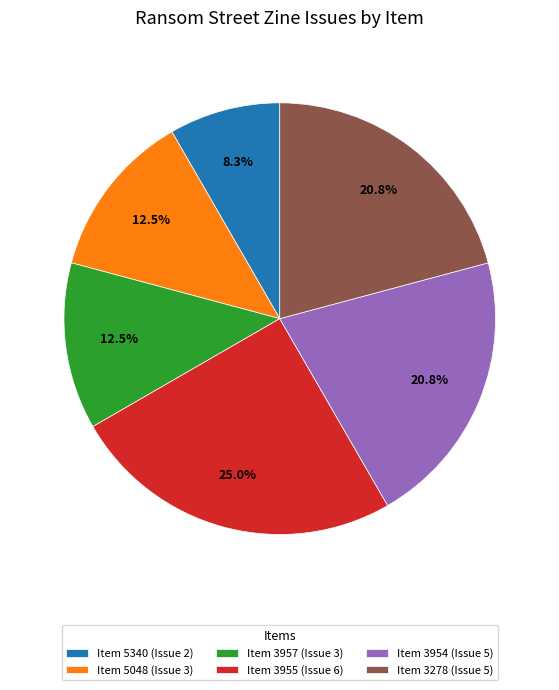

Combined, do Item 3957 (Issue 3) and Item 3278 (Issue 5) account for over 50%?

No